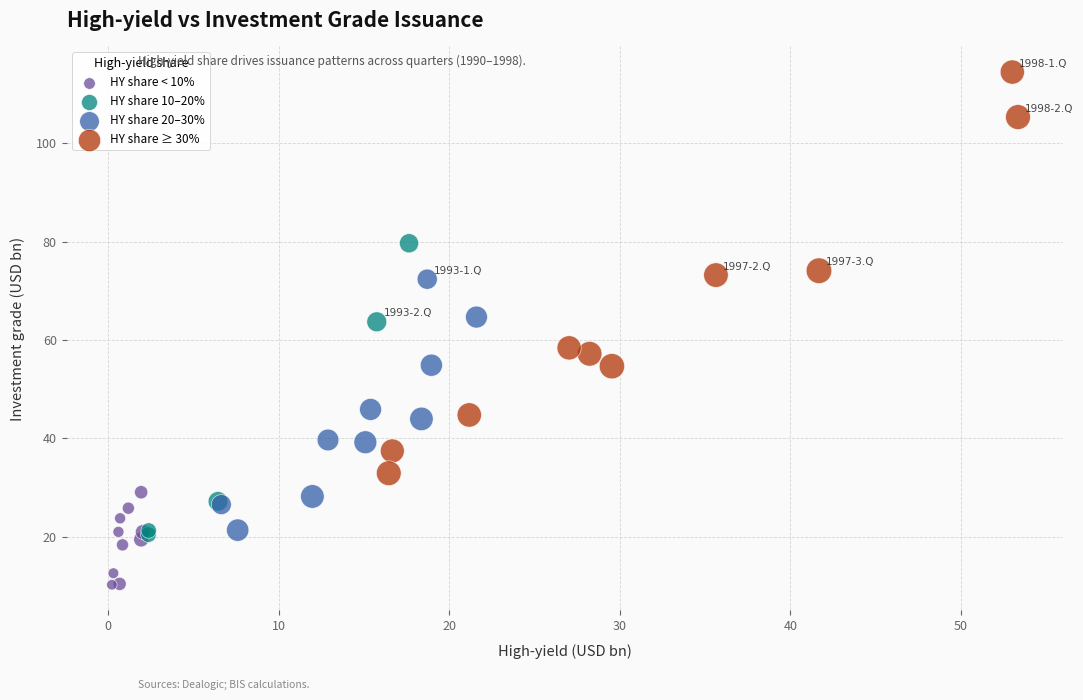

Which series has the widest spread of Y values?

HY share ≥ 30%